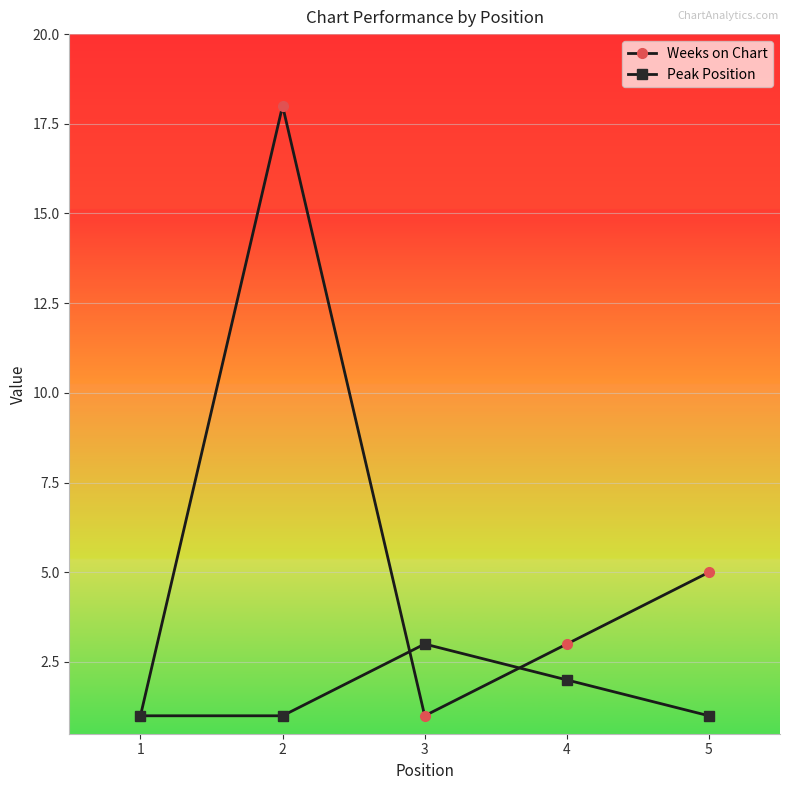

How many values in the Weeks on Chart series are below 3?

2